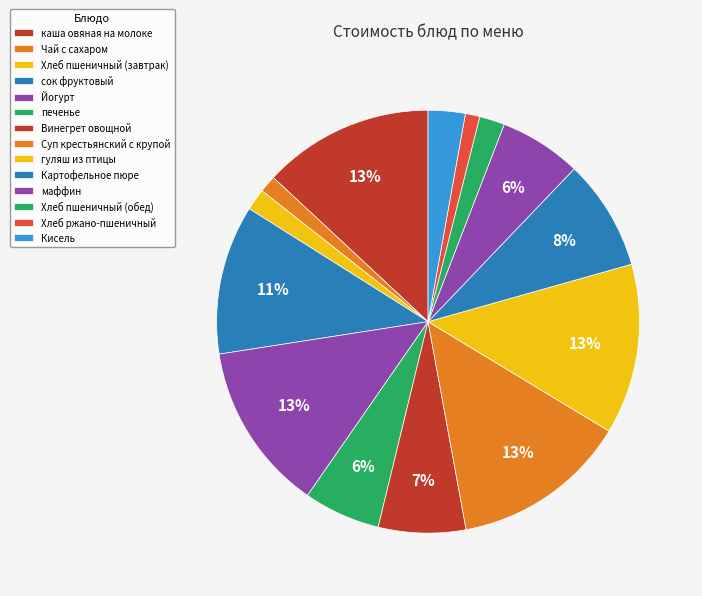

How many segments does this pie chart have?

14